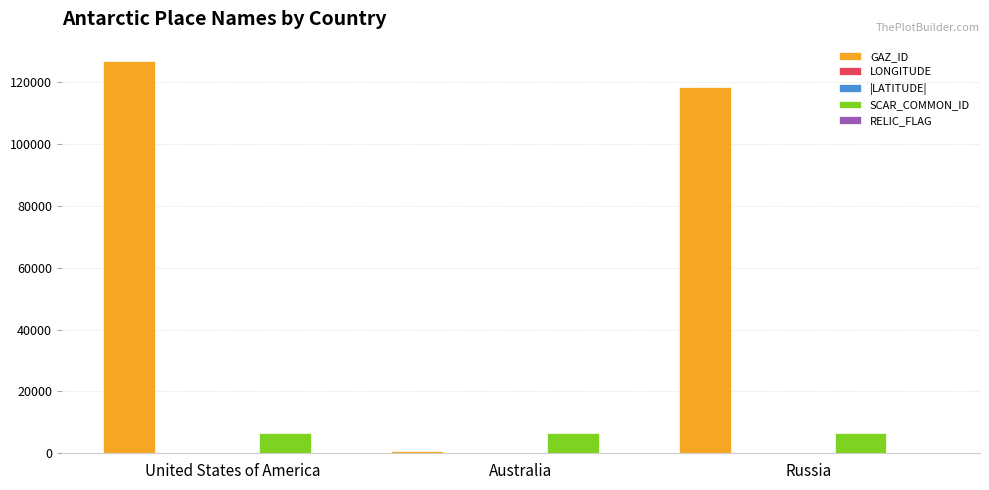

At which category is the sum across all series the highest?

United States of America